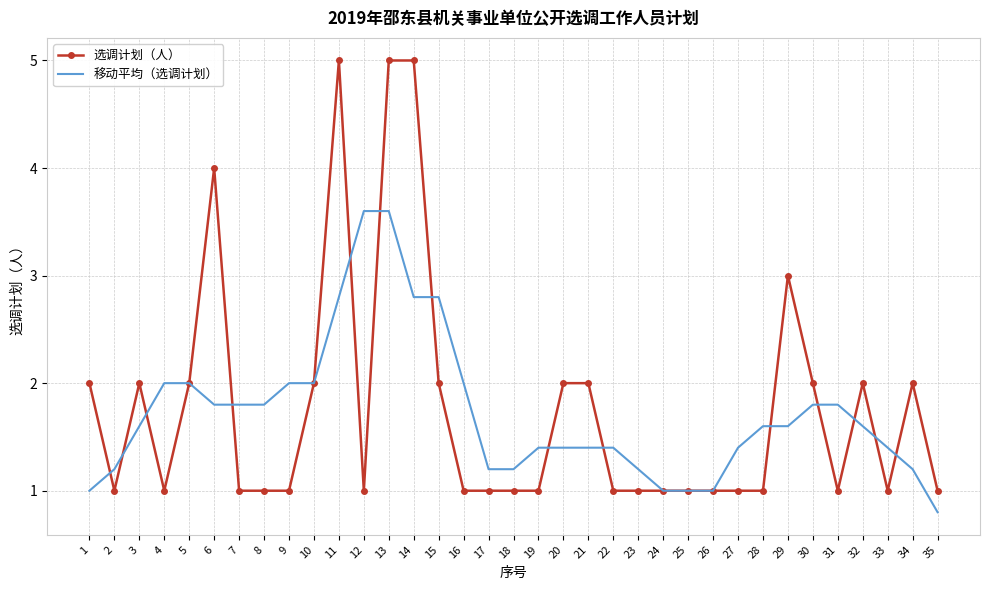

What is the total value across all series at 33?

2.4